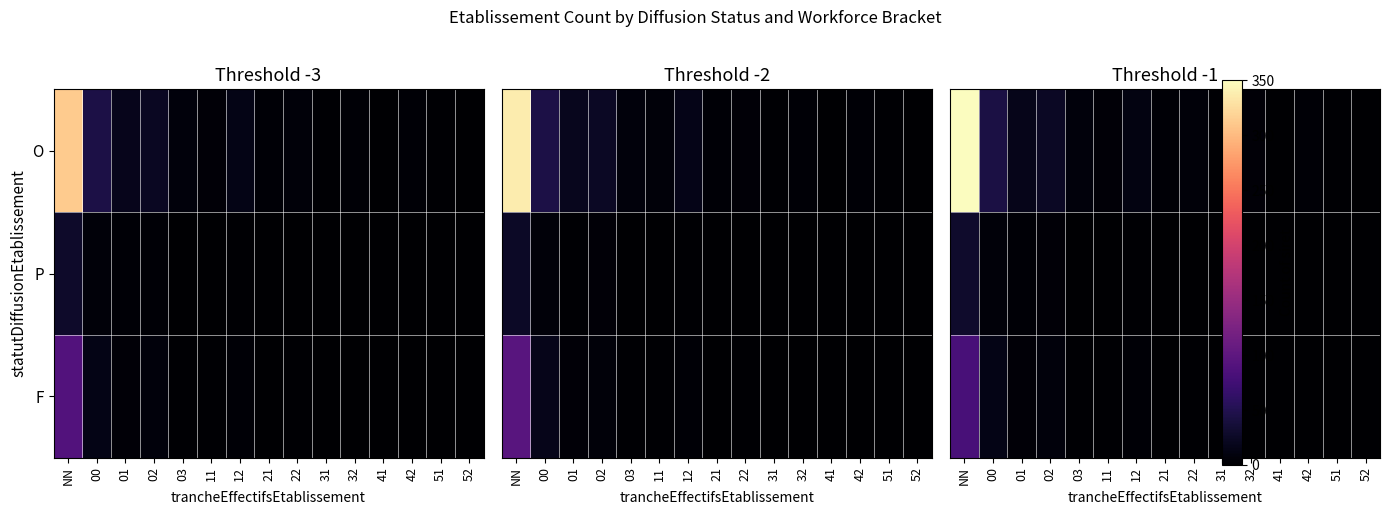

Rank the categories by O value from highest to lowest.

NN, 00, 02, 01, 12, 03, 22, 32, 11, 21, 42, 31, 51, 41, 52